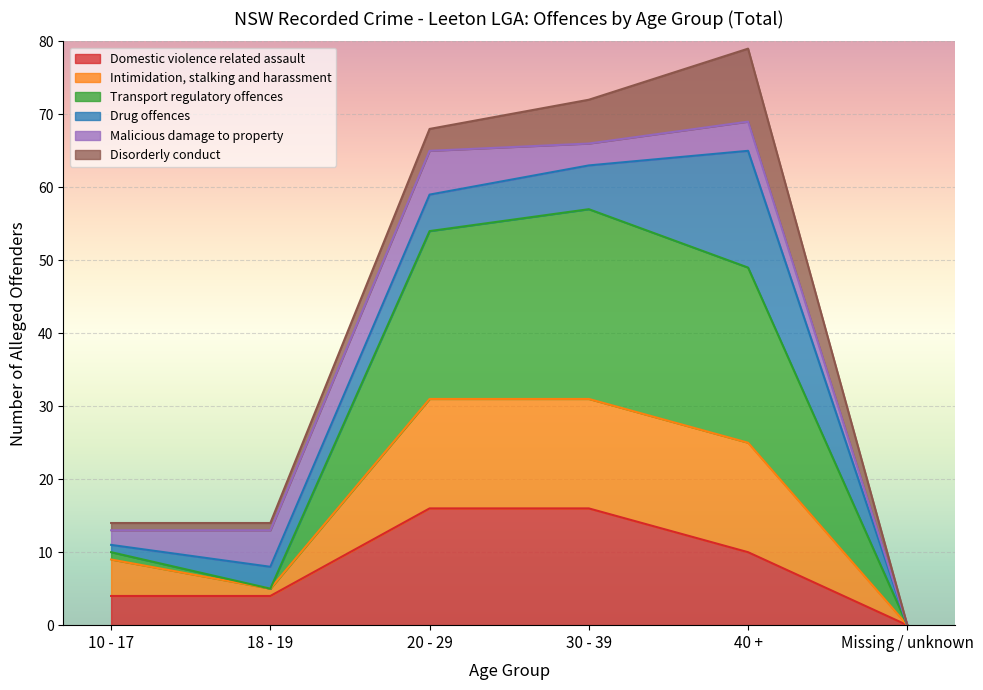

Between 18 - 19 and 30 - 39, which series saw the biggest shift?

Transport regulatory offences